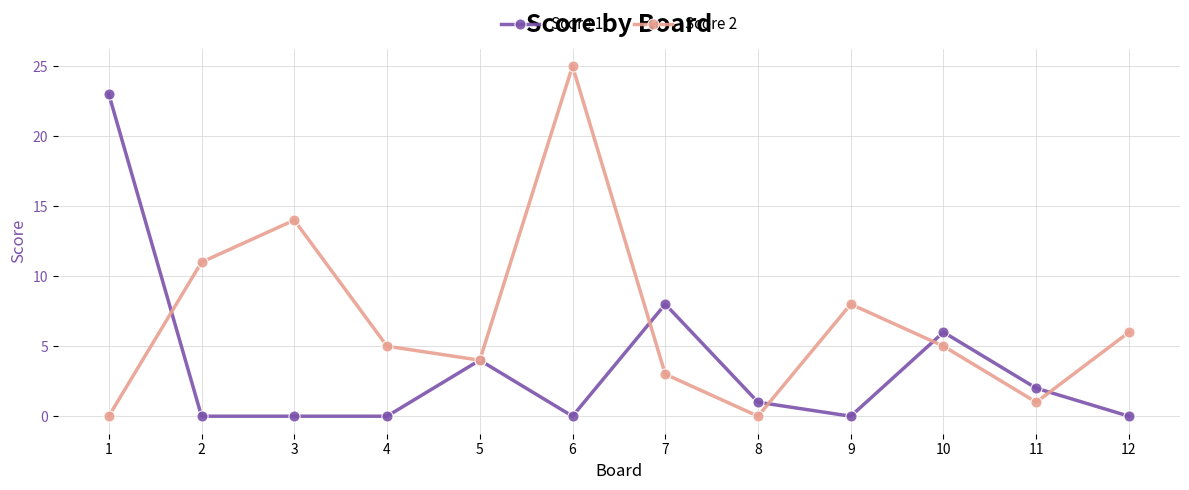

Rank the series at 4 from lowest to highest value.

Score 1, Score 2